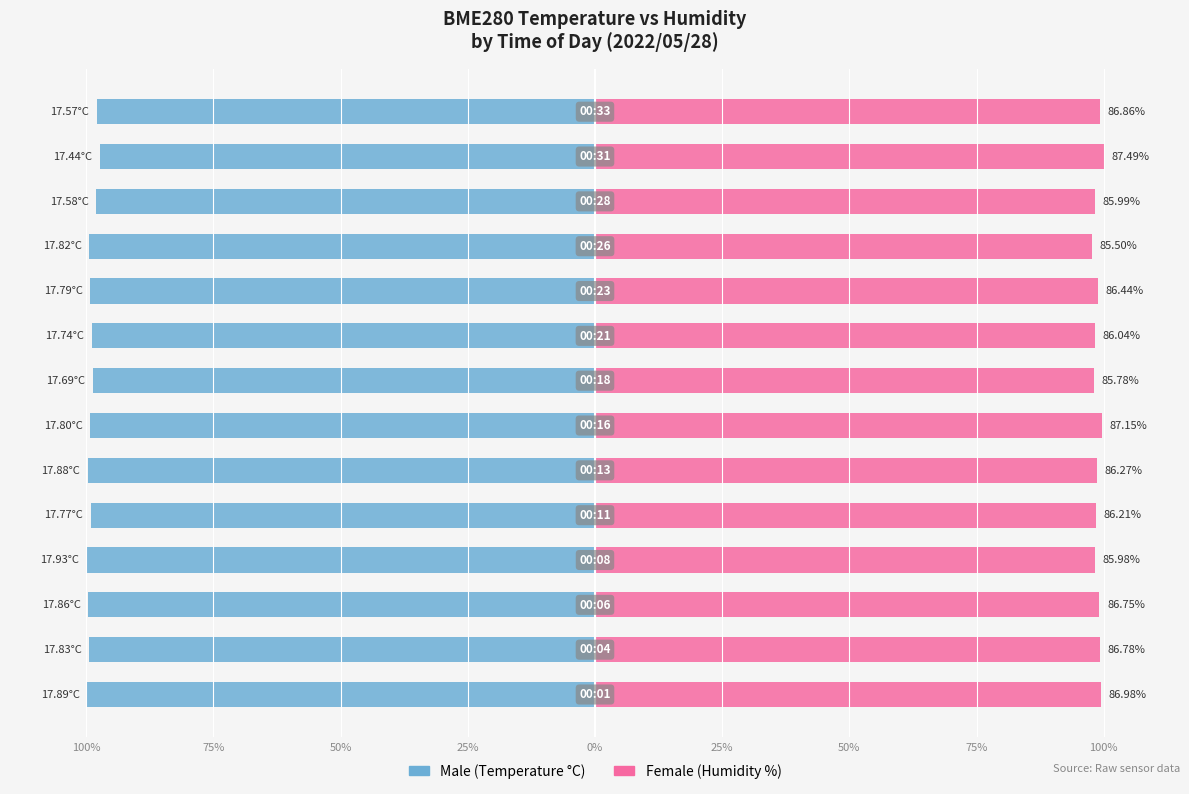

Rank the series by their average value, from lowest to highest.

Male, Female